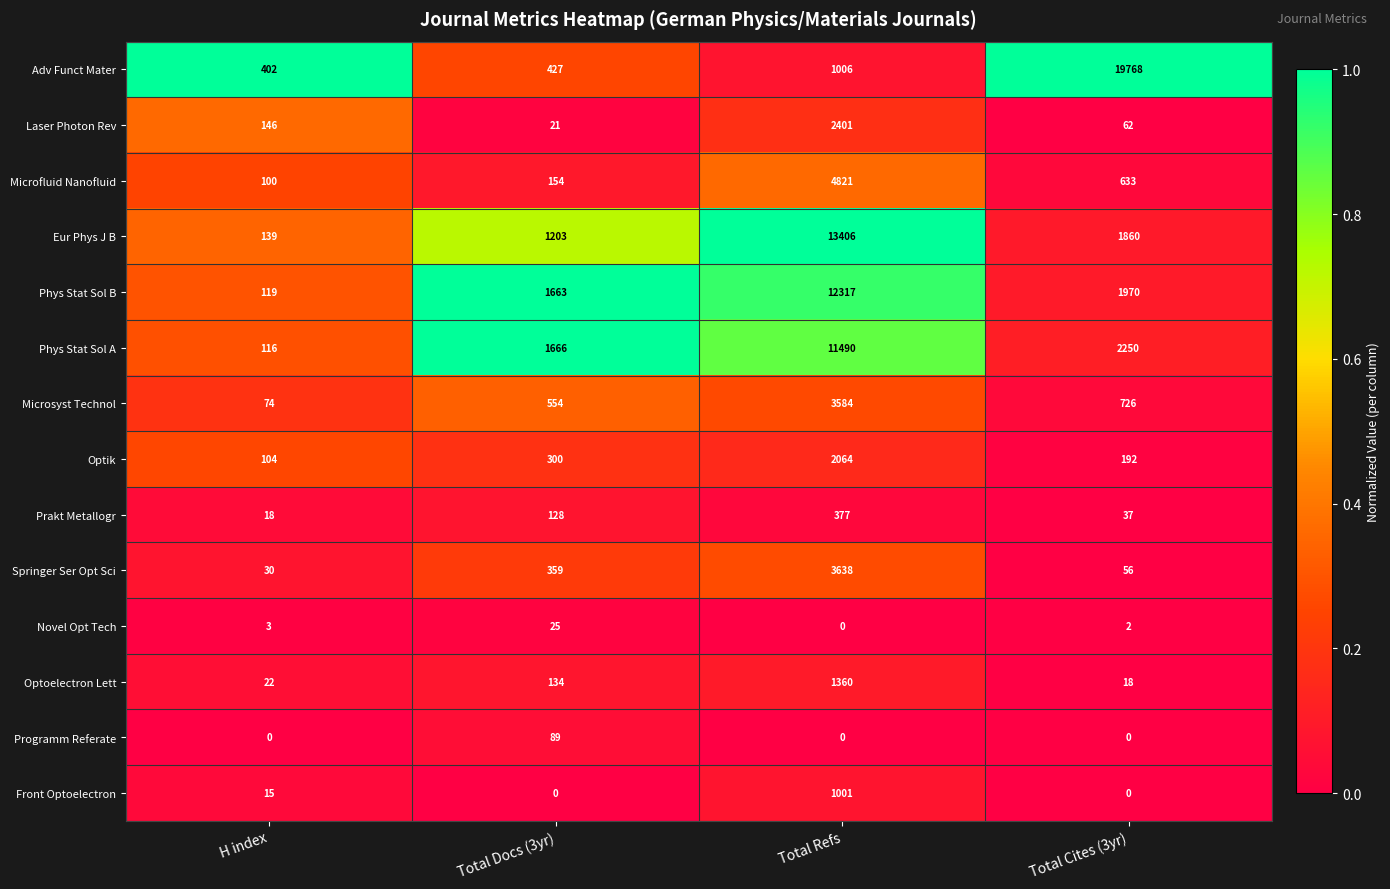

What value does the Microfluid Nanofluid series have at Total Docs (3yr)?

154